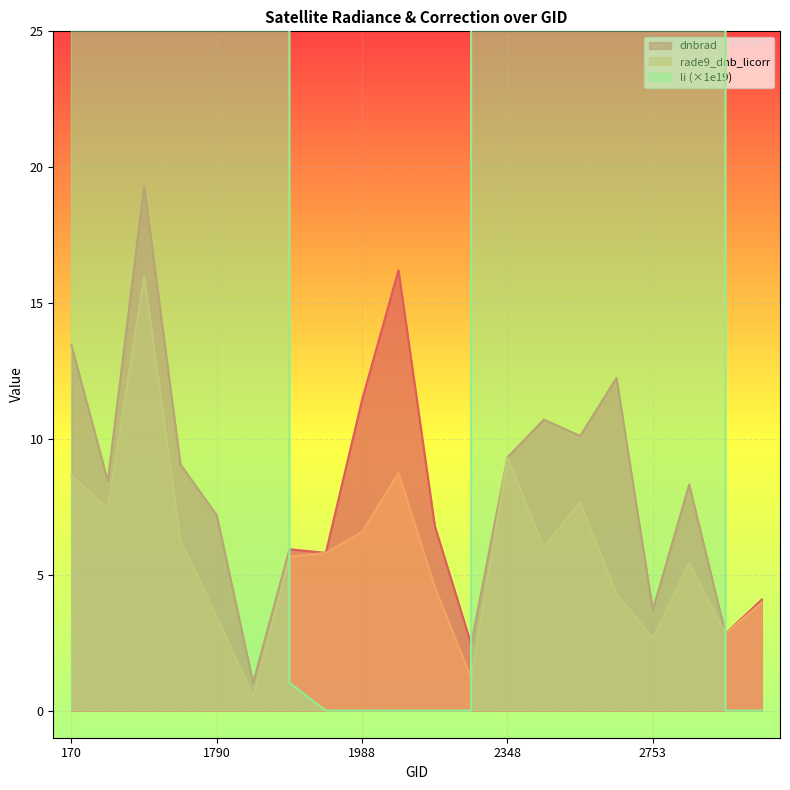

Which category has the lowest value across all series?

1988